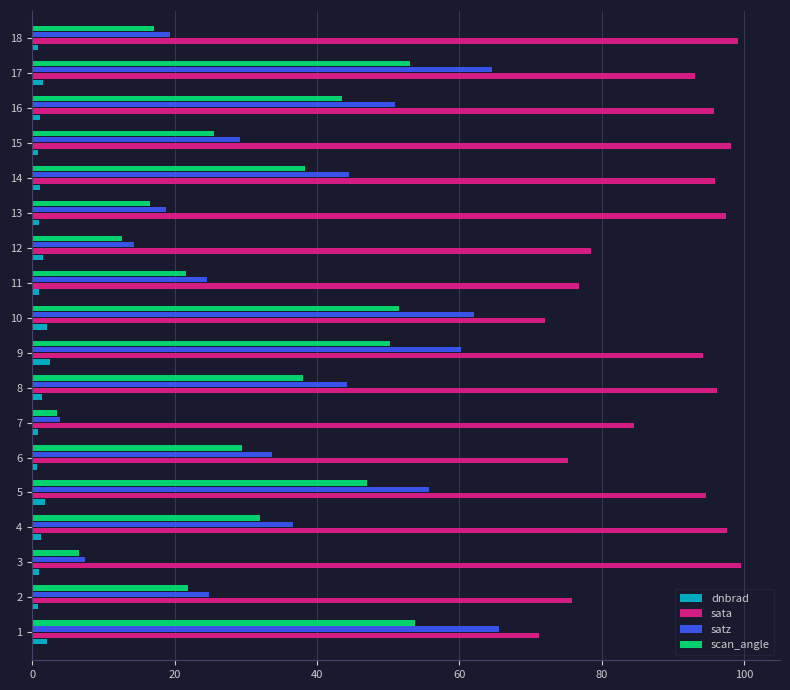

Is the value of scan_angle at 10 greater than the value of dnbrad at 16?

Yes